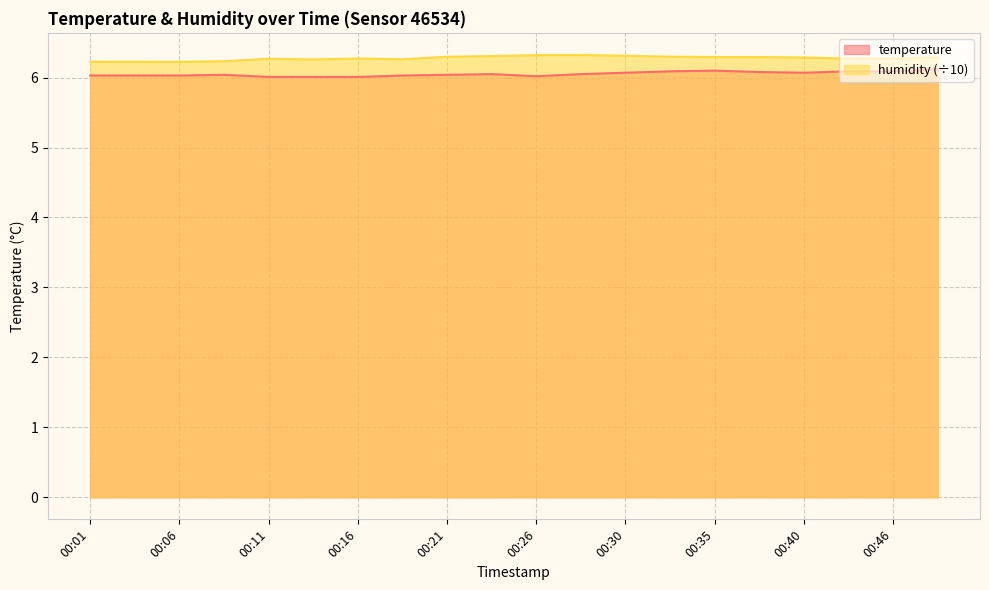

What is the value of the temperature point at the 18th from the left?

6.1